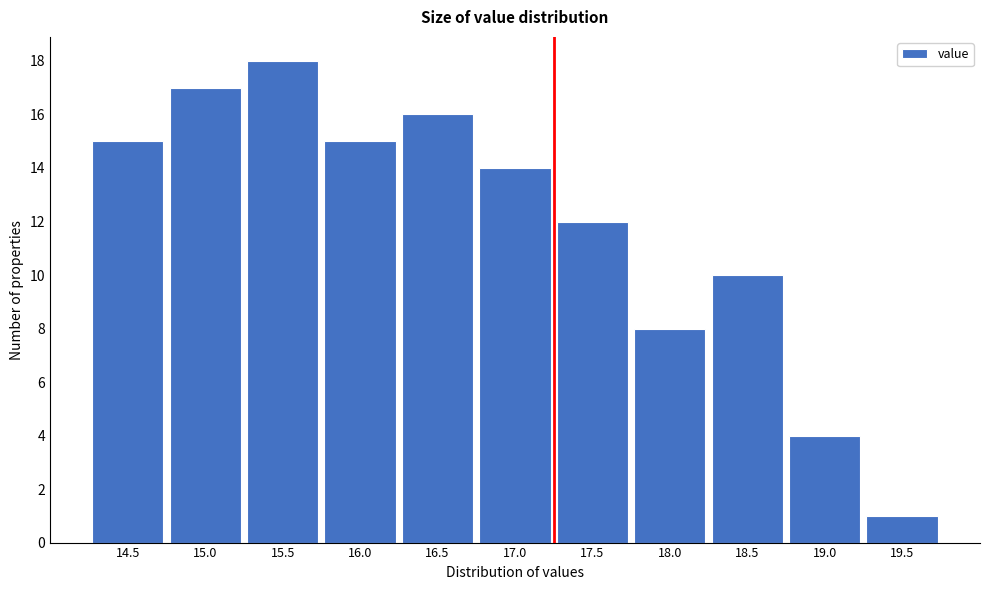

Reading left to right, extract all data points from this chart.

14.5=15	15.0=17	15.5=18	16.0=15	16.5=16	17.0=14	17.5=12	18.0=8	18.5=10	19.0=4	19.5=1